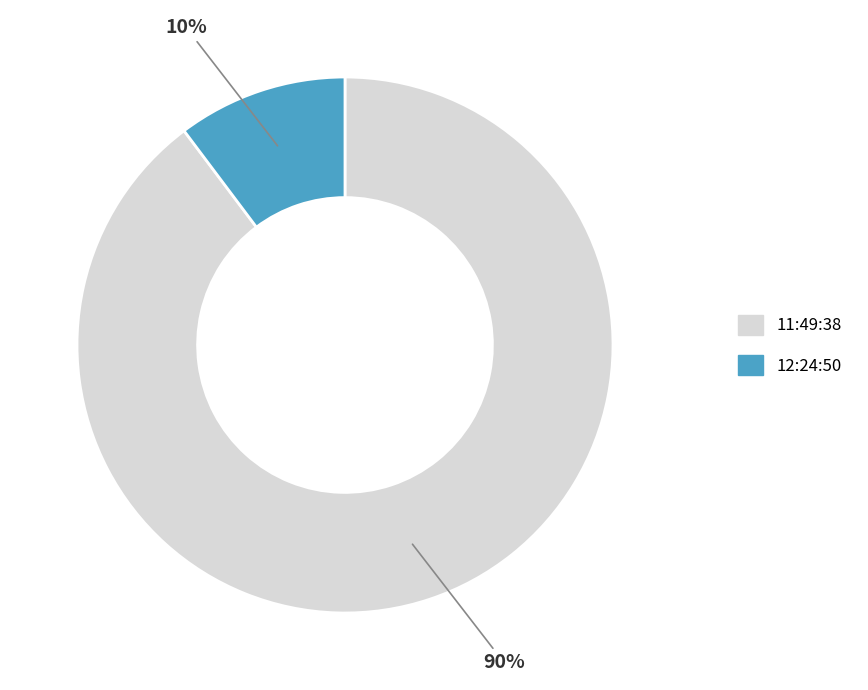

Which has a higher value, 11:49:38 or 12:24:50?

11:49:38